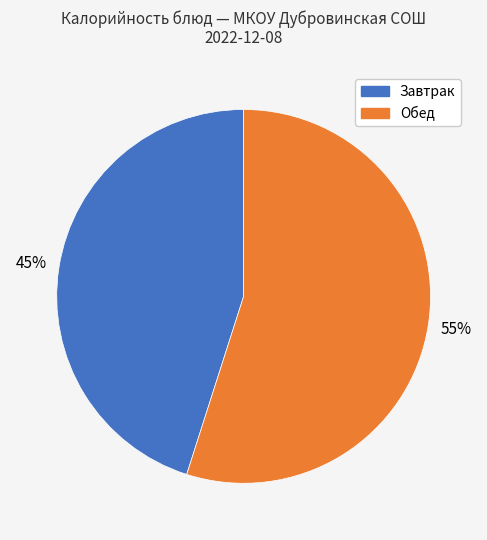

Does any single category account for the majority?

Yes